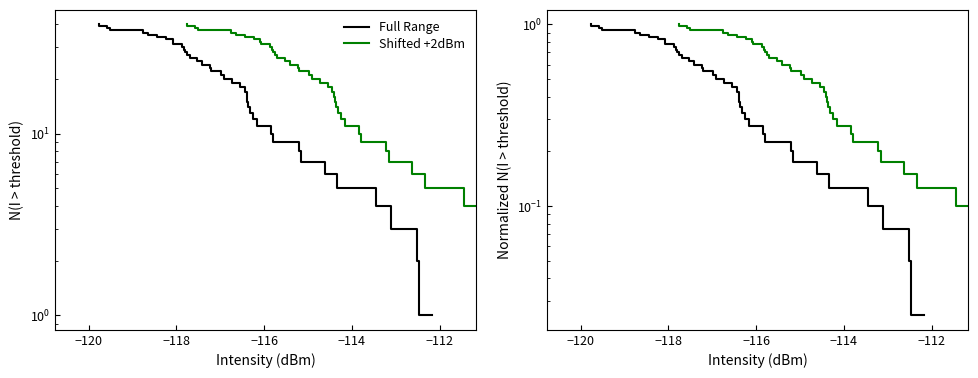

Does the chart display data point markers on the line(s)?

No